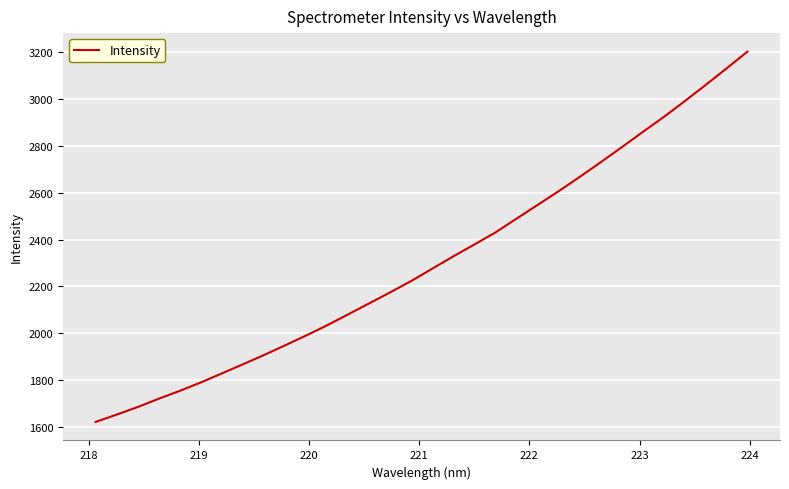

What is the minimum value shown in the chart?

1622.9